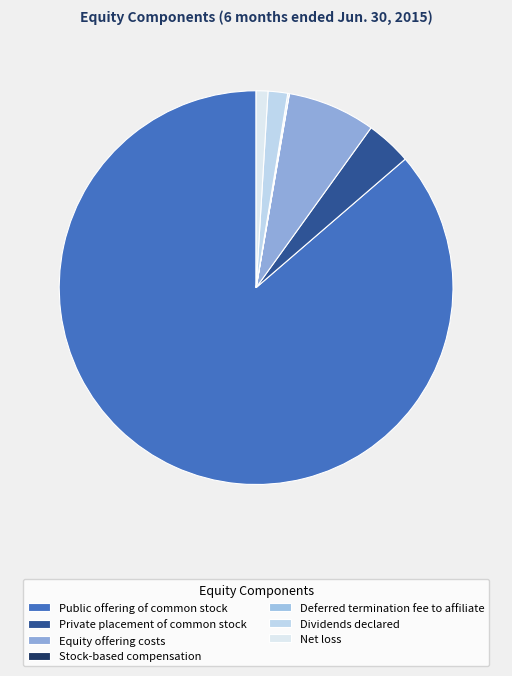

What is the majority slice?

Public offering of common stock